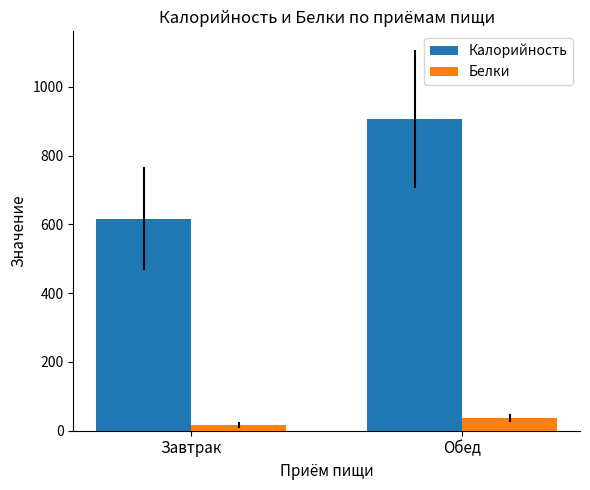

What is the spread (max minus min) of values at Обед?

869